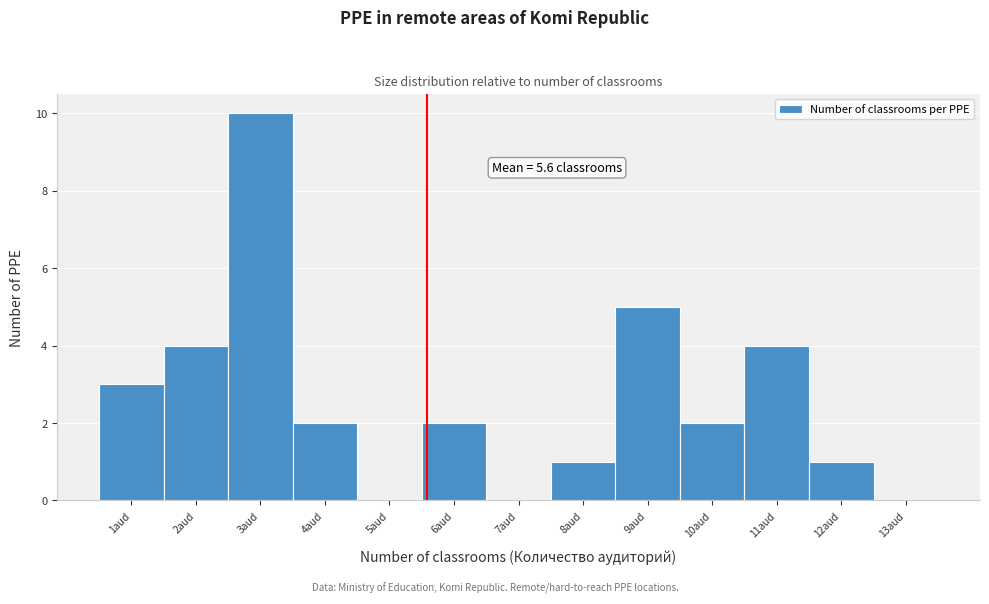

Over which range of the x-axis is the bar tallest?

2.5 to 3.5